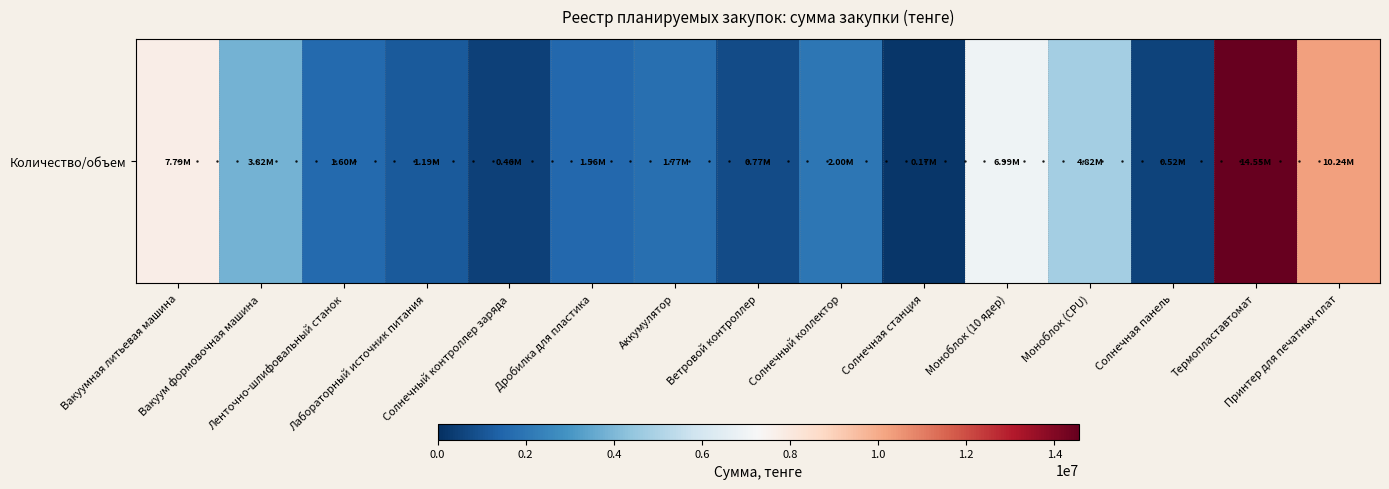

How many values are below 1767857?

7